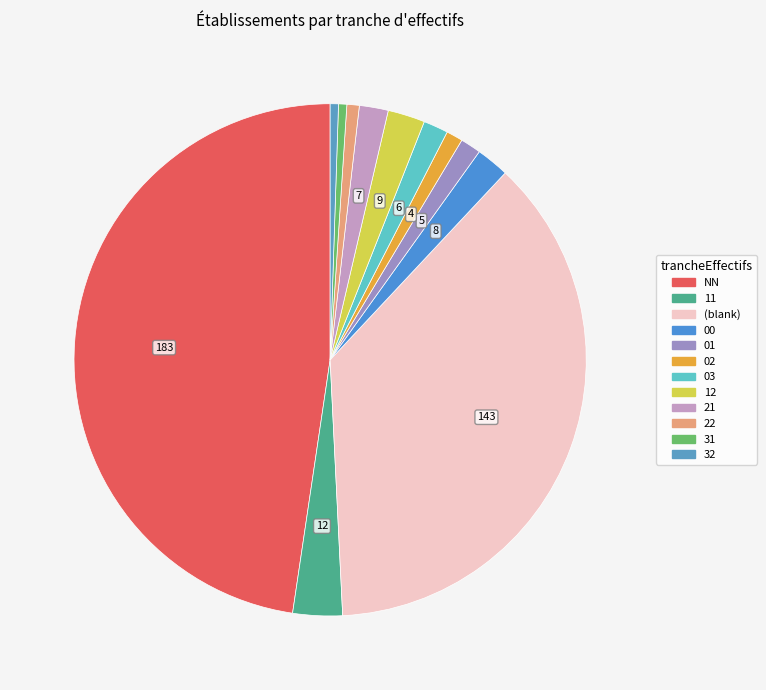

How many slices are in this pie chart?

12